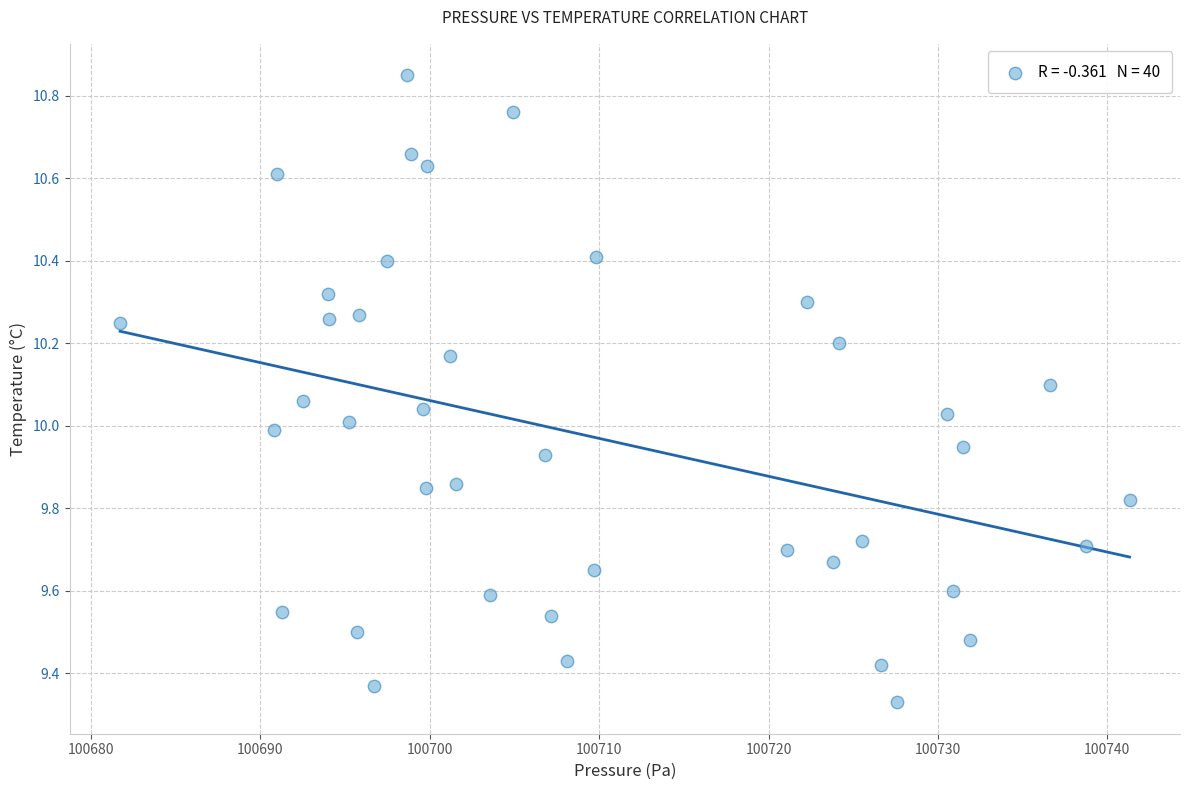

What is the range of Y values (max minus min)?

1.5